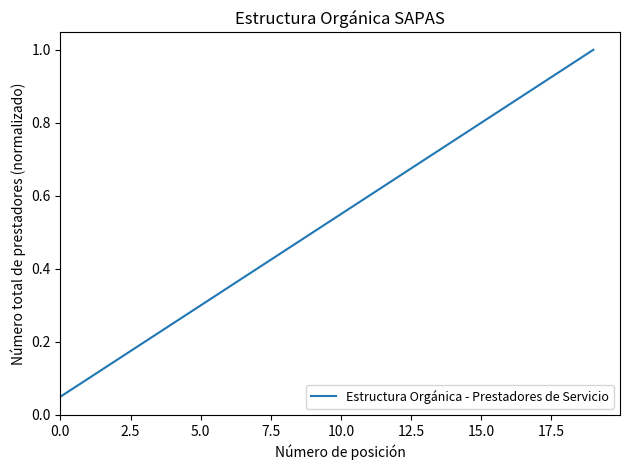

True or false: the data has more than 1 interior local peaks.

False